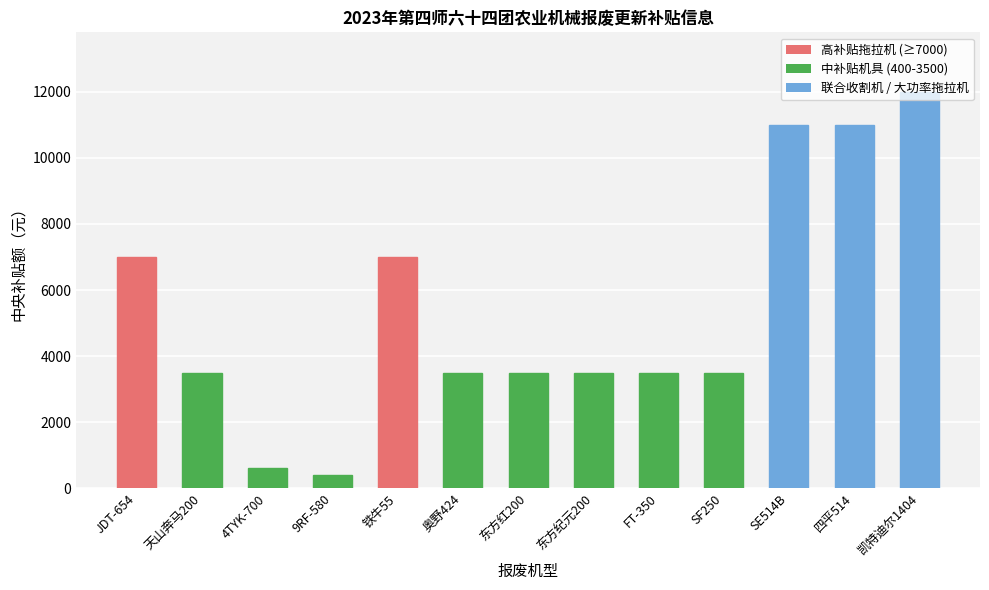

What is the greatest value displayed?

12000